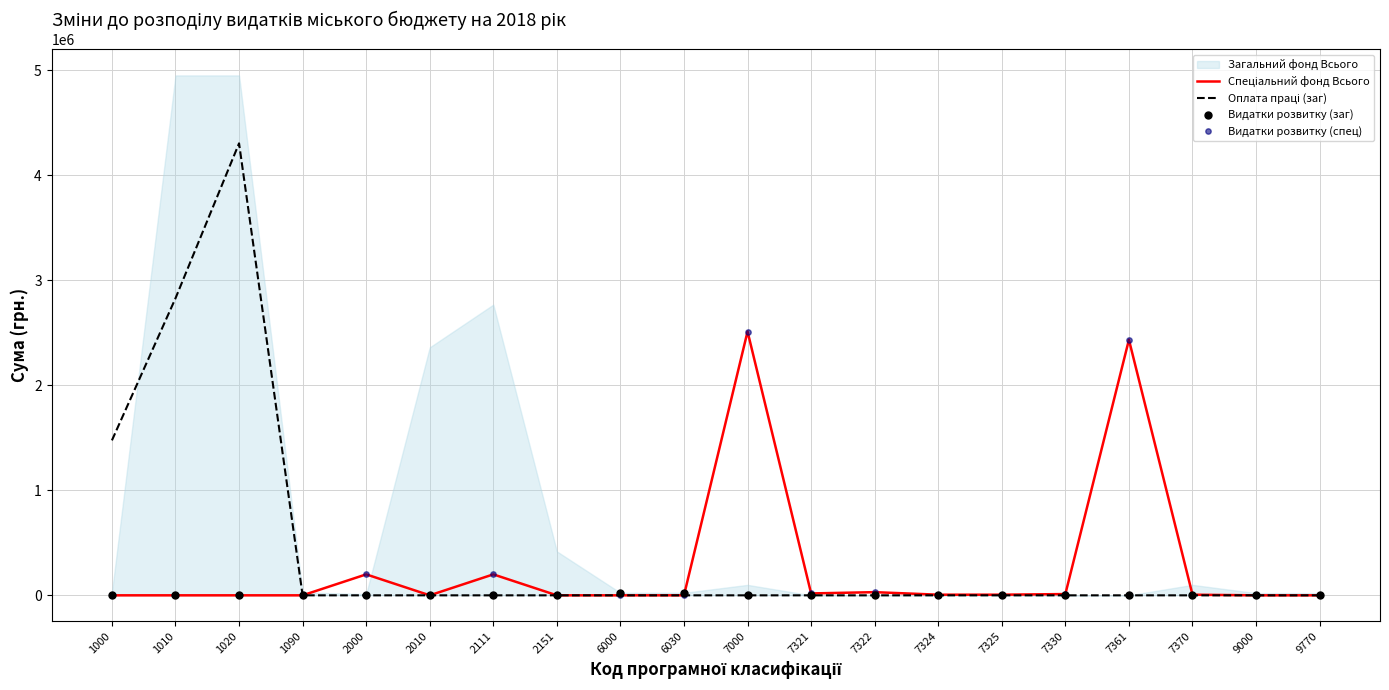

At how many categories does at least one series exceed 3304515?

1